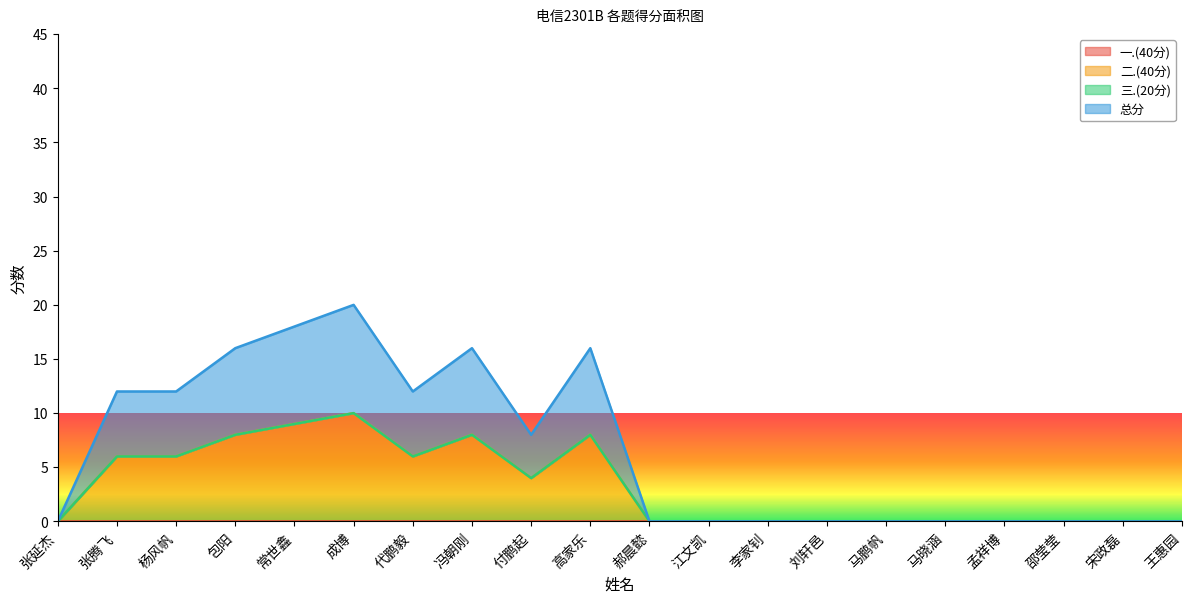

In 二.(40分), how many points are higher than both neighbors (excluding endpoints)?

3